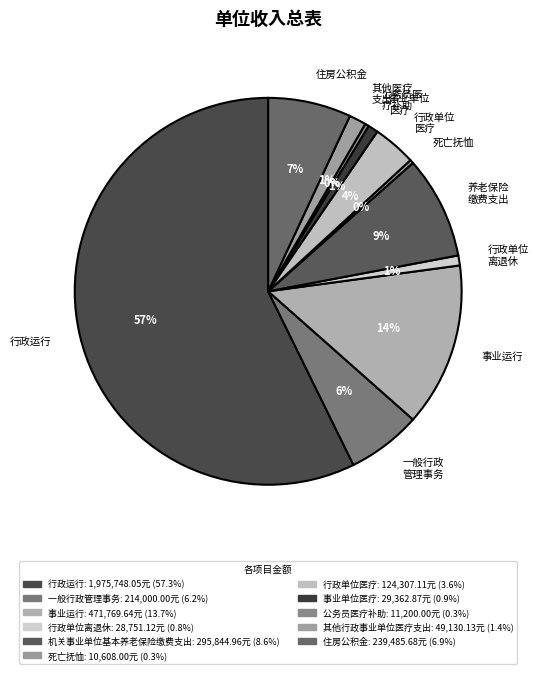

Between 行政运行 and 一般行政 管理事务, which is larger?

行政运行